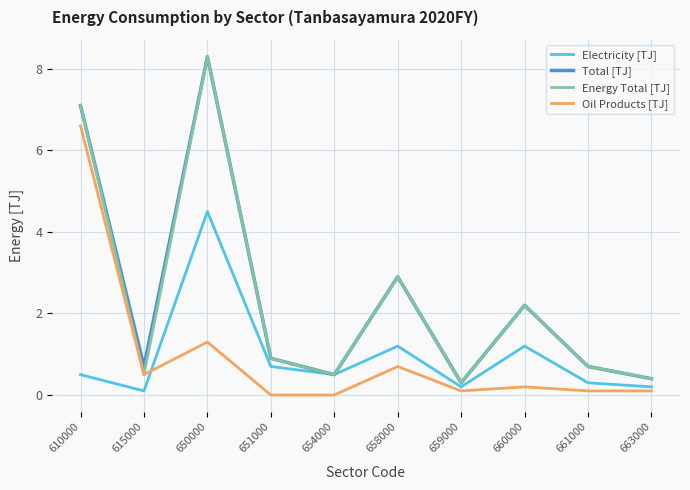

The value of Total [TJ] at 615000 is 0.7. True or false?

True